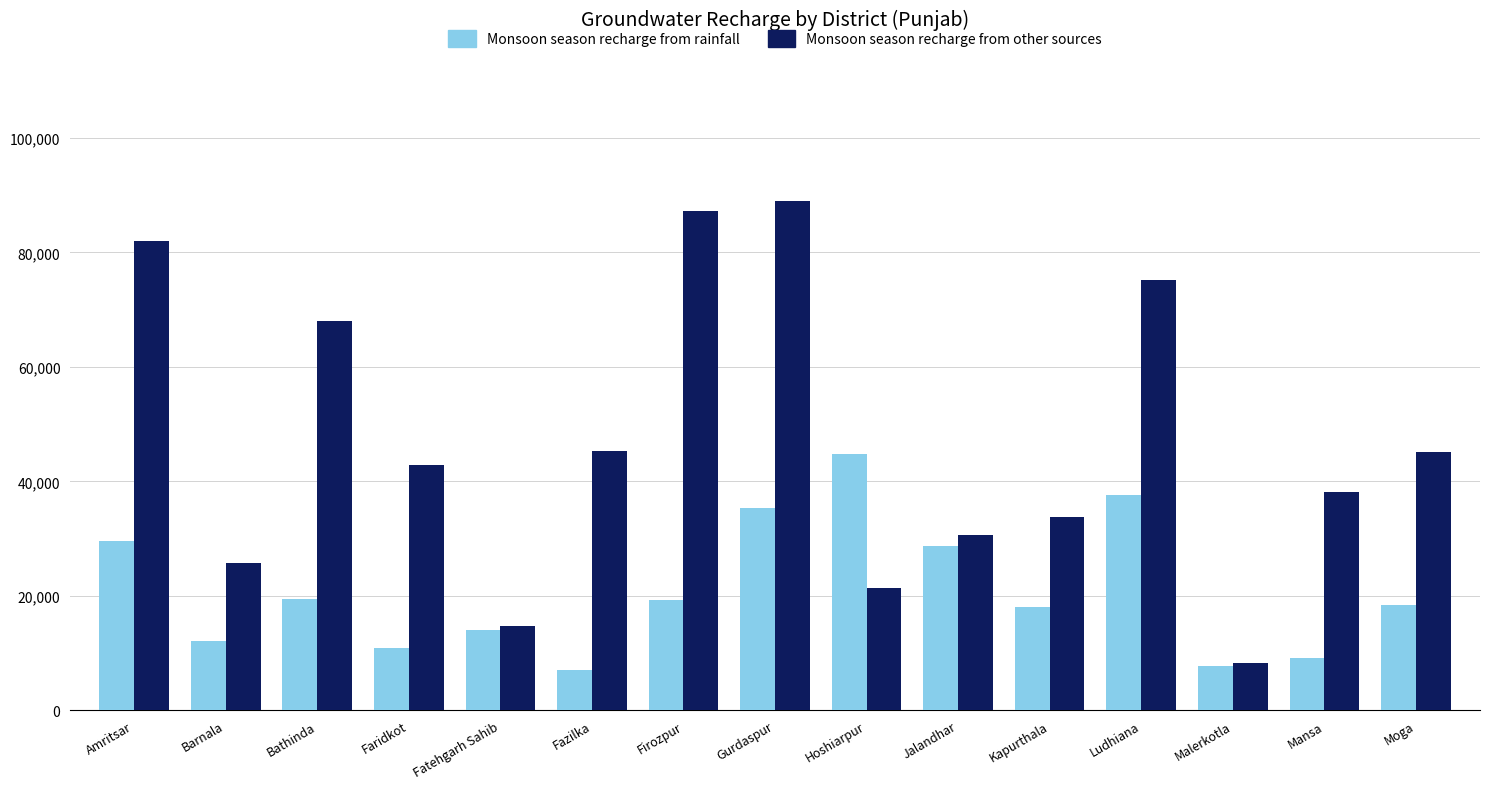

True or false: Monsoon season recharge from rainfall has a value of 29515.8 at Amritsar.

True